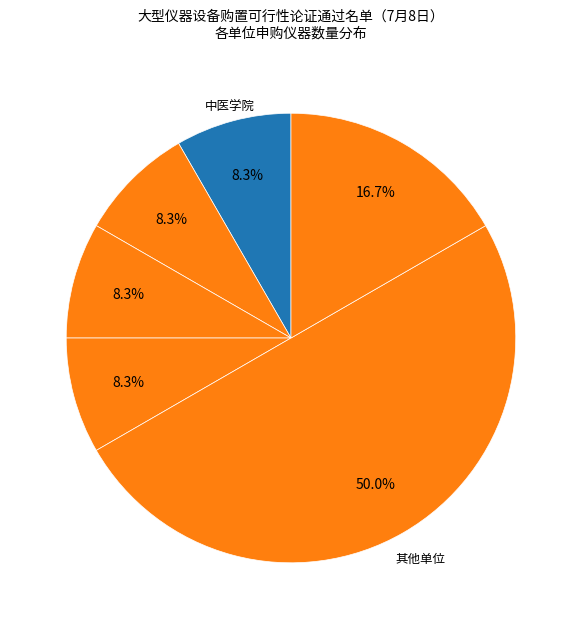

Which slice is the smallest?

中医学院